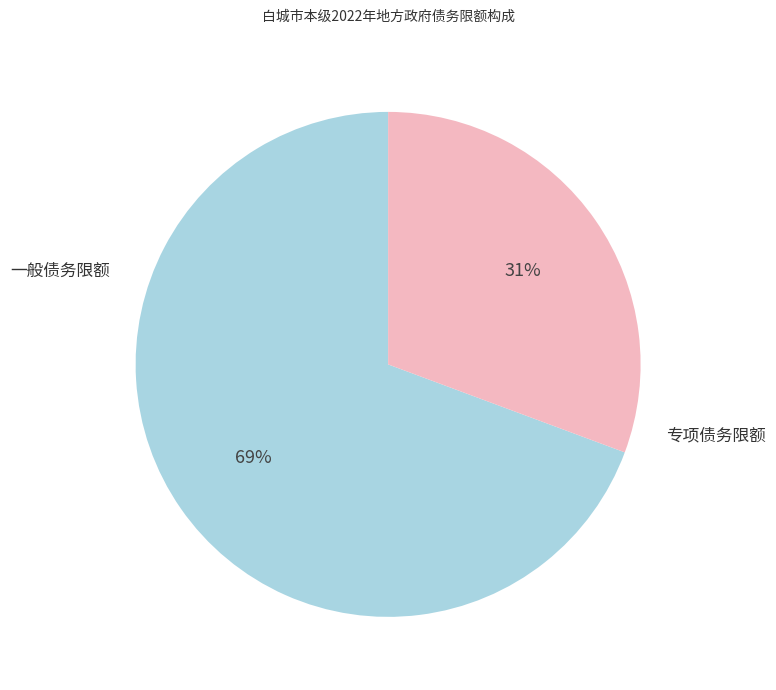

Does any single category account for the majority?

Yes